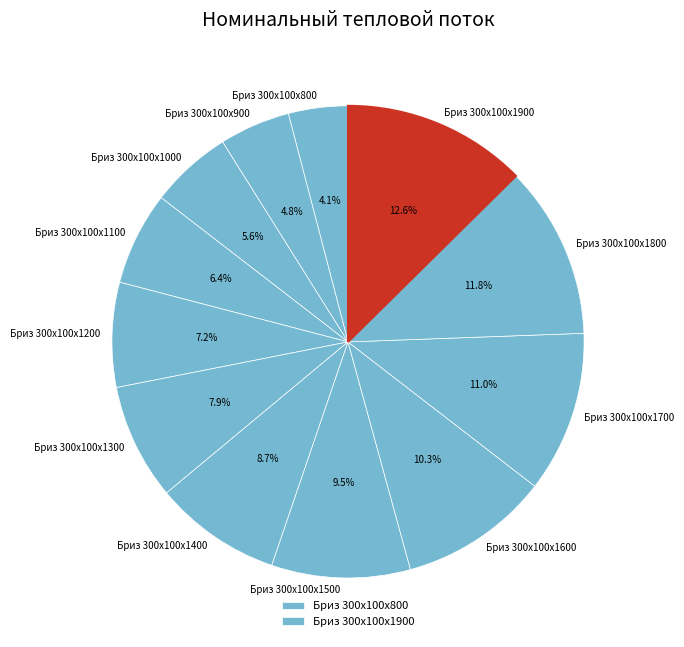

Which slice is the largest?

Бриз 300х100х1900